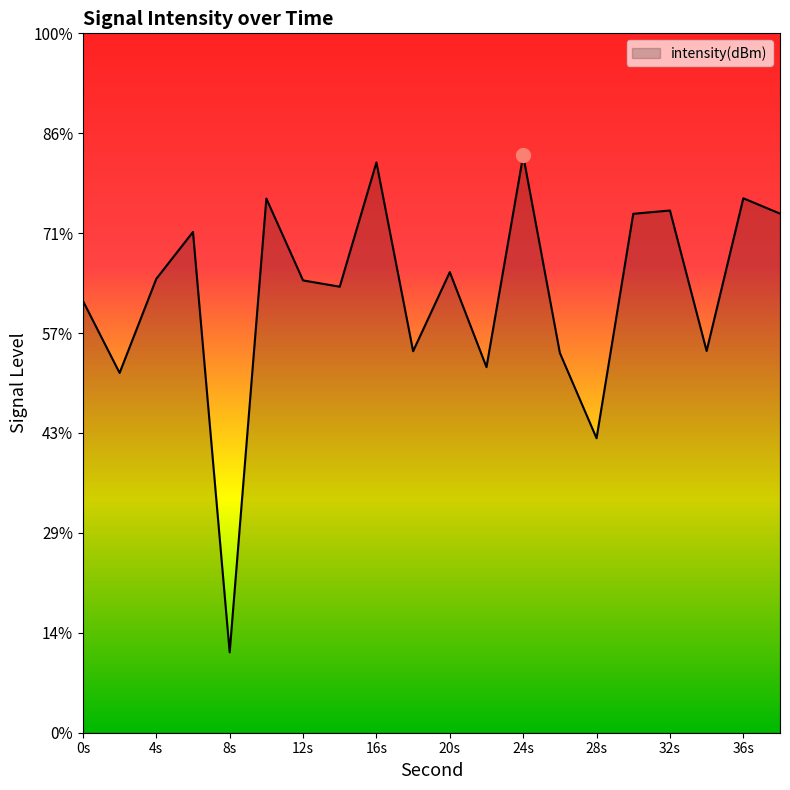

List the labels in order of value, largest first.

24, 16, 36, 10, 32, 38, 30, 6, 20, 4, 12, 14, 0, 34, 18, 26, 22, 2, 28, 8